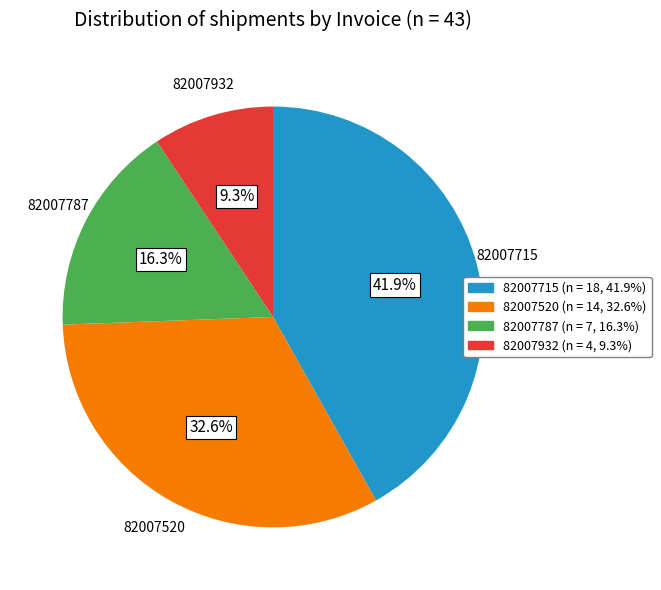

Is there a majority slice in this chart?

No